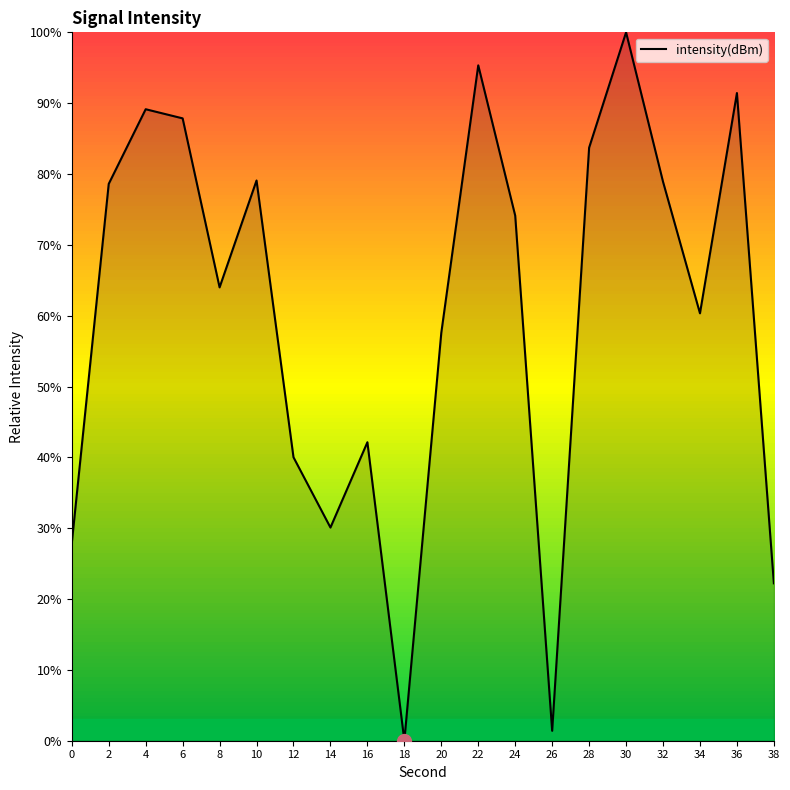

Is it true that the value at 0 is 12.1?

False